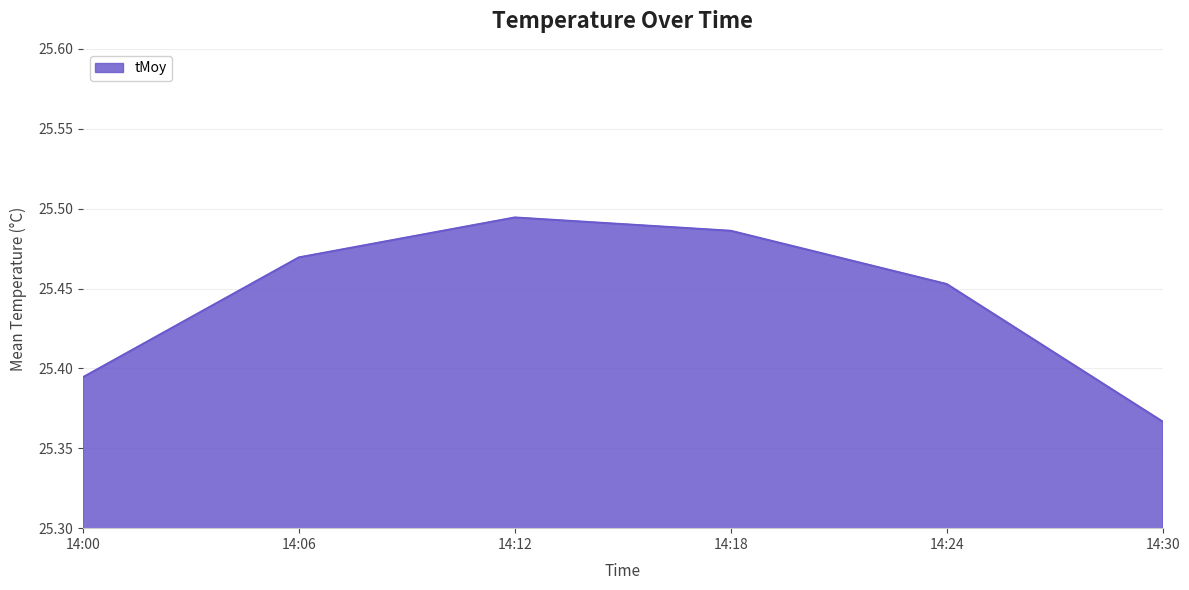

Is it true that the value at 14:30 is 9.0?

False